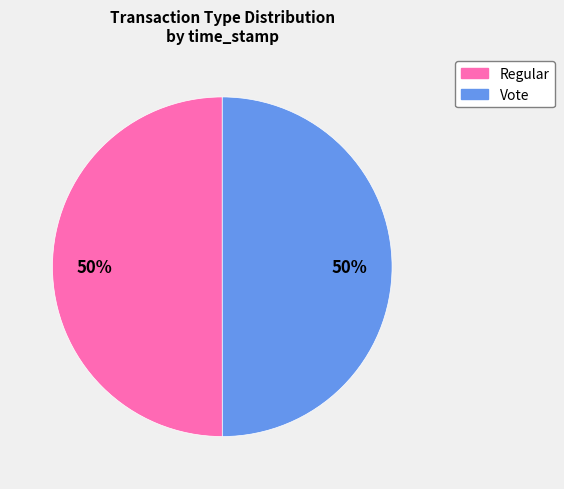

To the nearest percent, what percentage of the pie is Vote?

50%